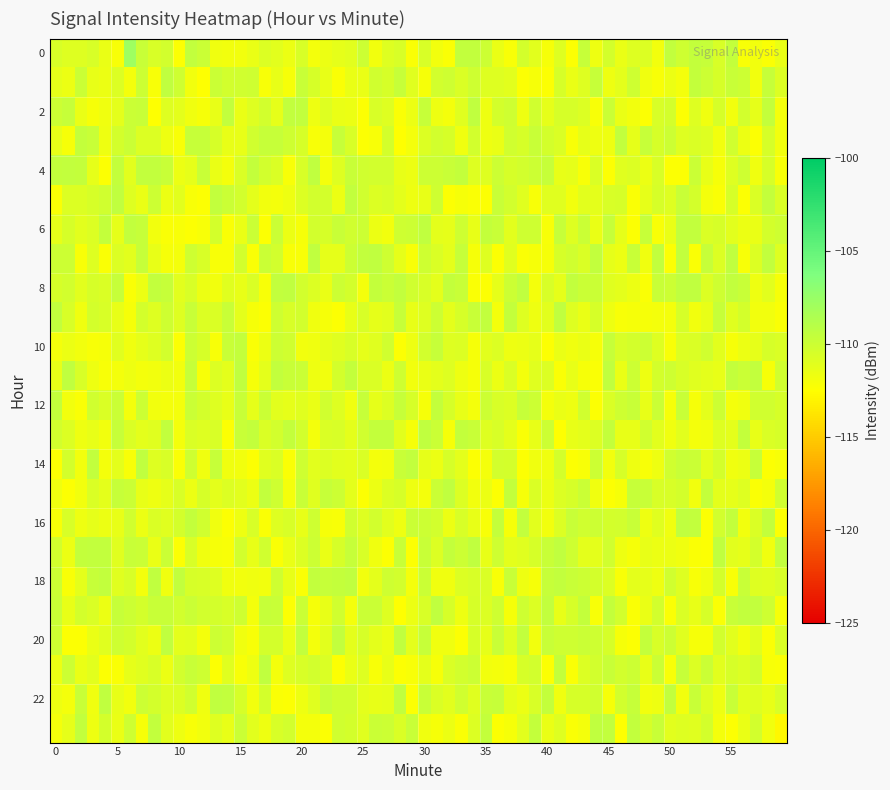

Which series has the largest range (max minus min)?

5